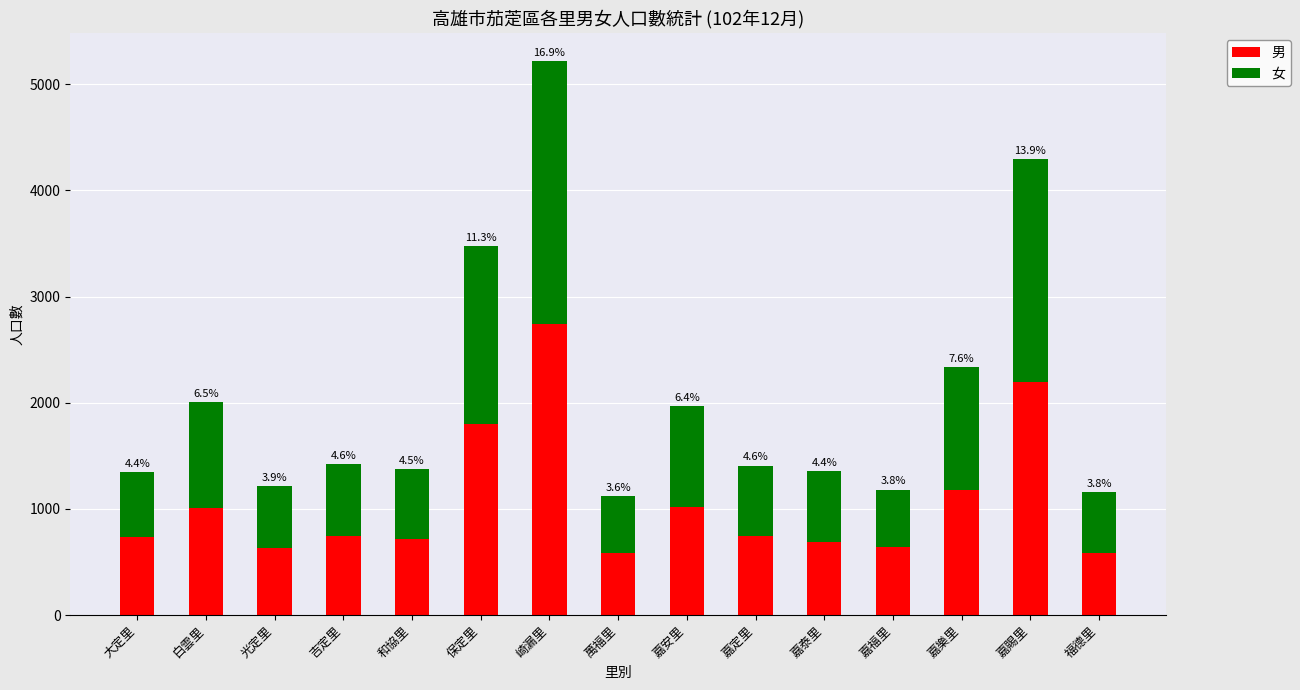

What is the average value of the 女 series?

990